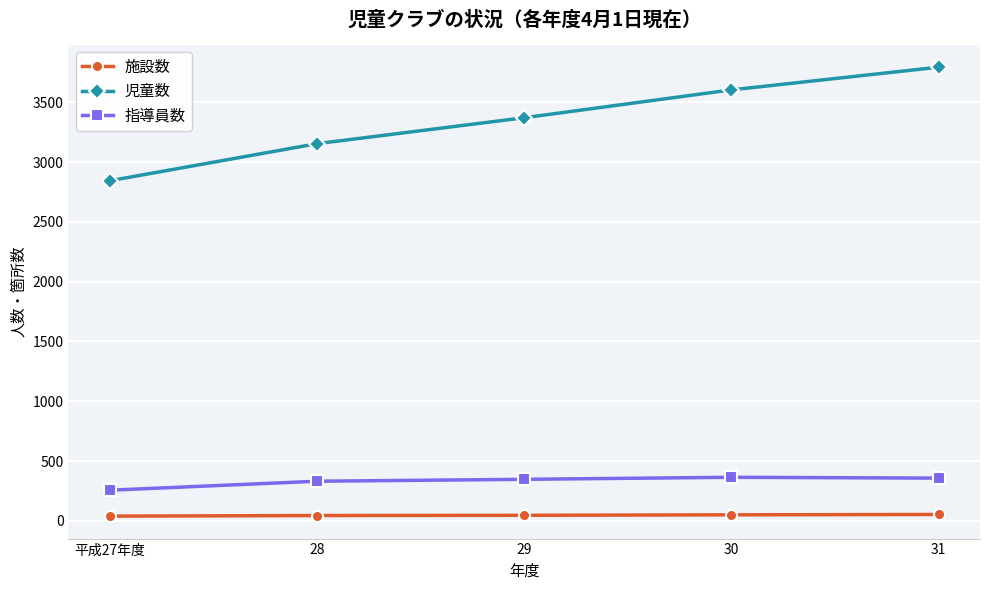

The 指導員数 series shows 626 at 30. True or false?

False